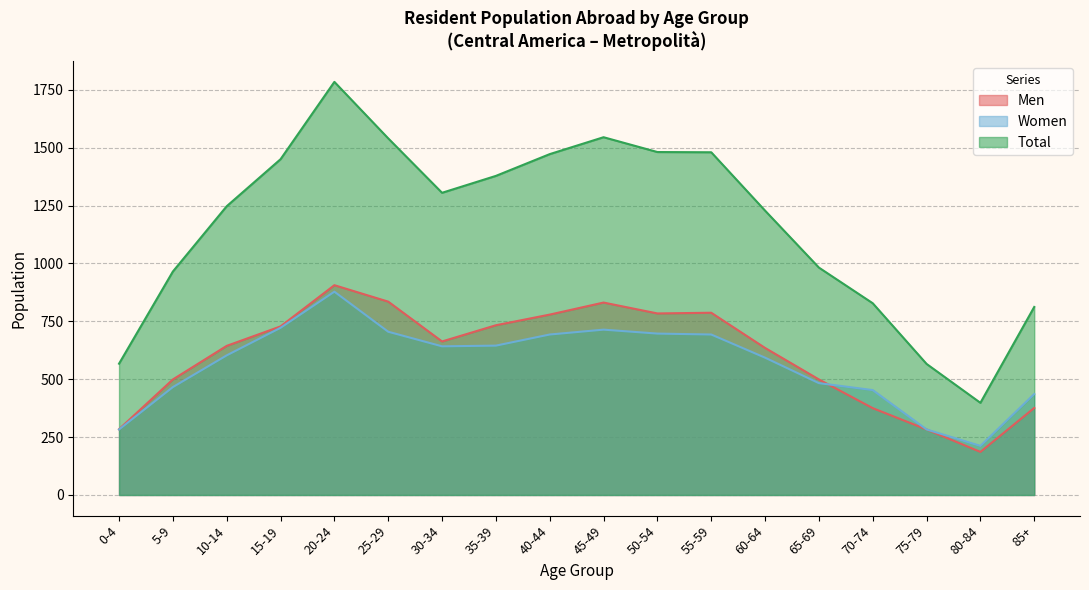

At which category is the sum across all series the highest?

20-24